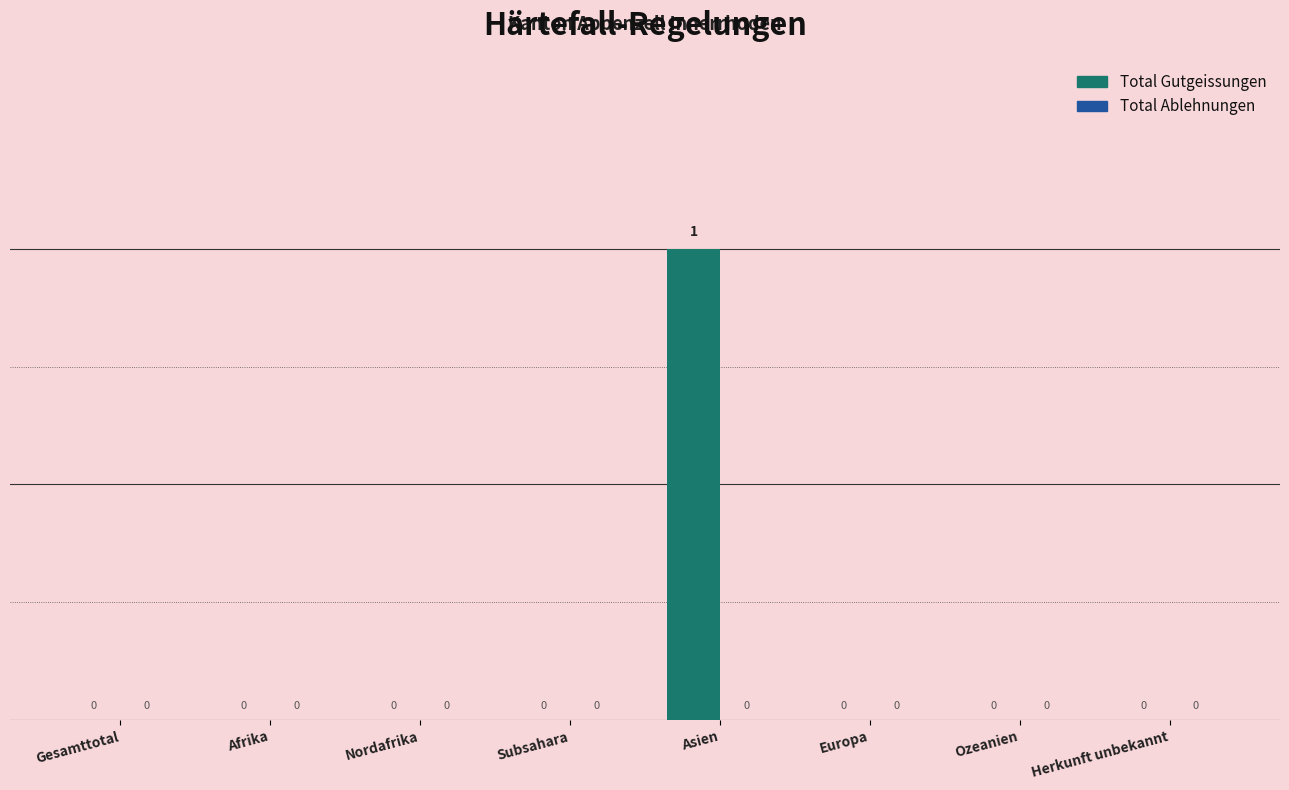

Reading right to left, what are all the values shown in this chart?

Herkunft unbekannt=0	Ozeanien=0	Europa=0	Asien=1	Subsahara=0	Nordafrika=0	Afrika=0	Gesamttotal=0